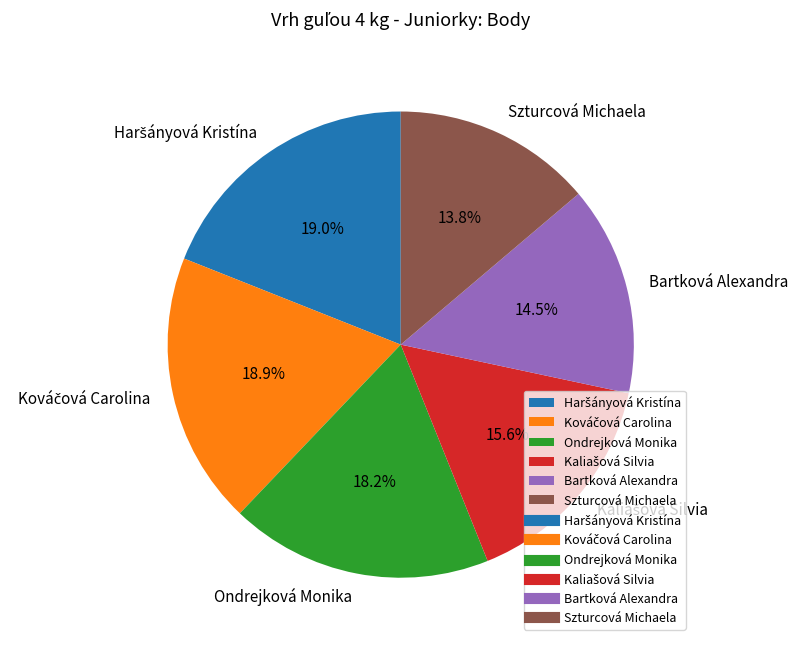

What is the smallest slice in the pie chart?

Szturcová Michaela